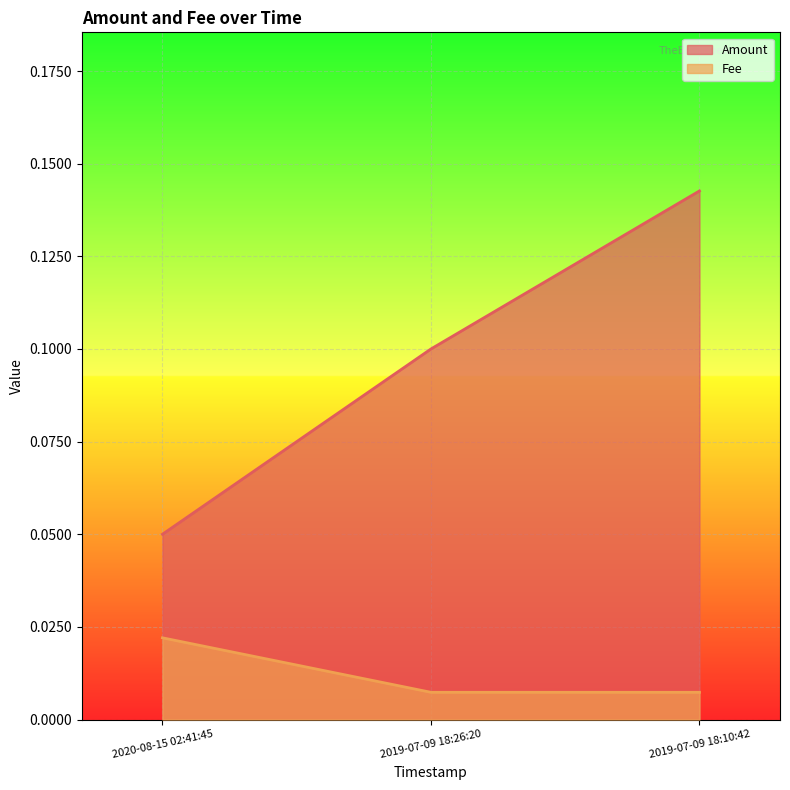

Between 2020-08-15 02:41:45 and 2019-07-09 18:26:20, which series saw the biggest shift?

Amount